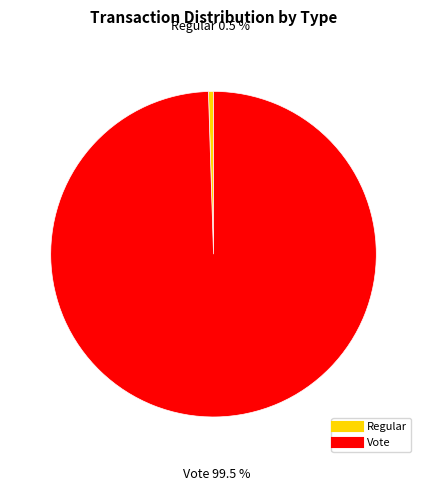

To the nearest percent, what portion does Vote represent?

100%